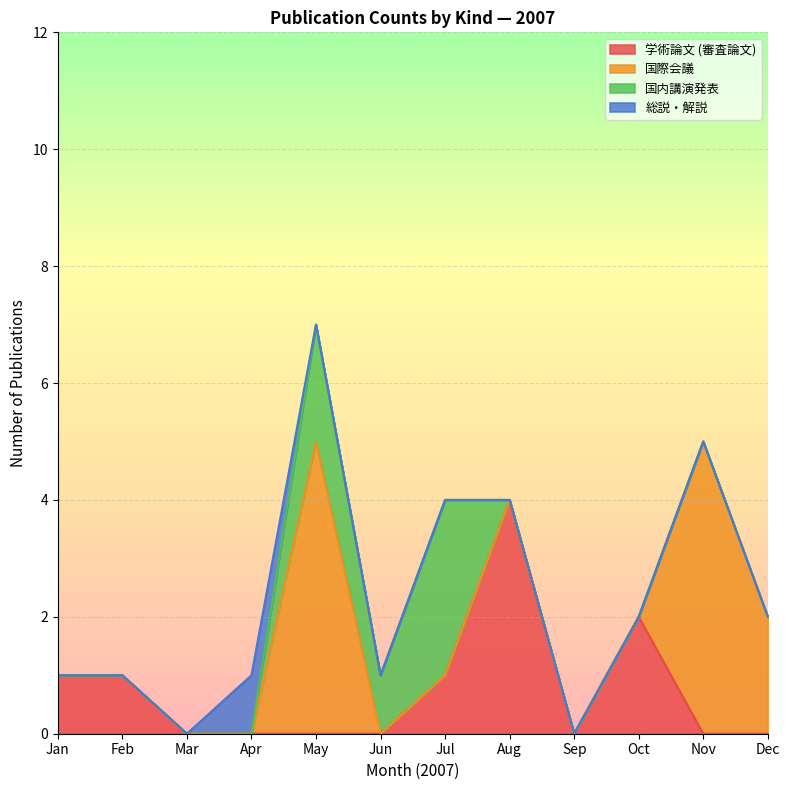

At which category is the sum across all series the highest?

May